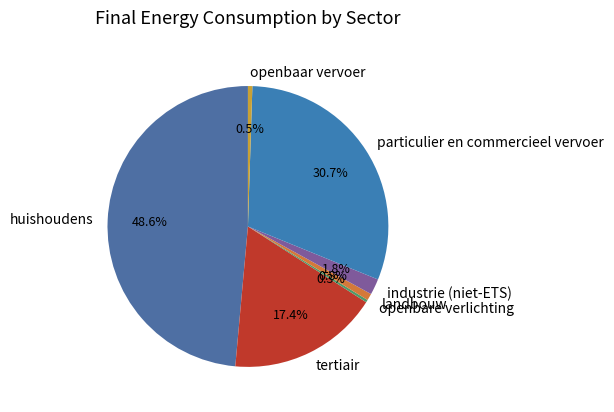

What is the largest slice in the pie chart?

huishoudens